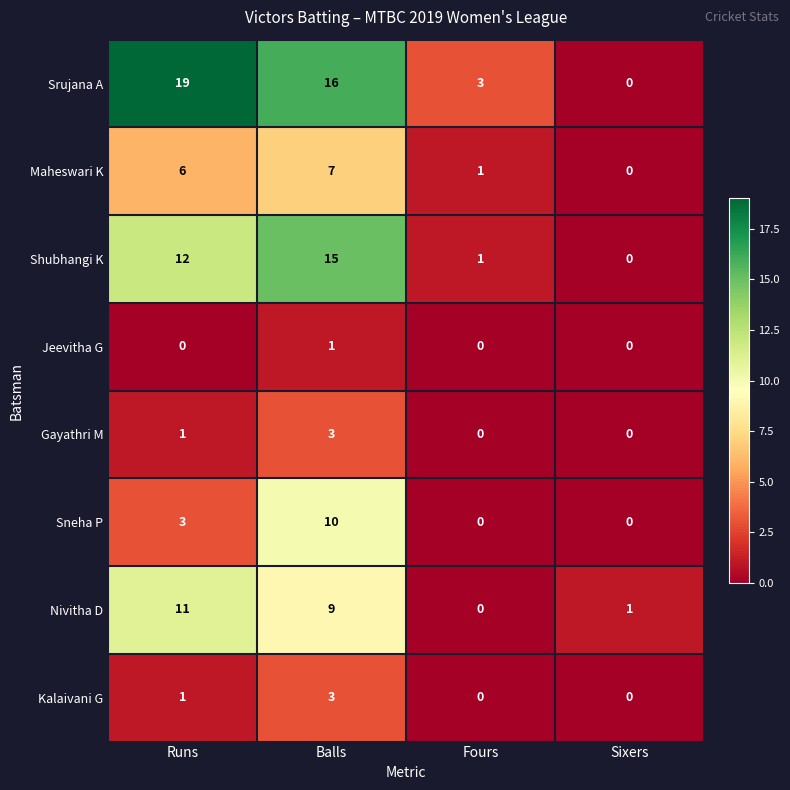

Where does the Srujana A series first go above 16?

Runs